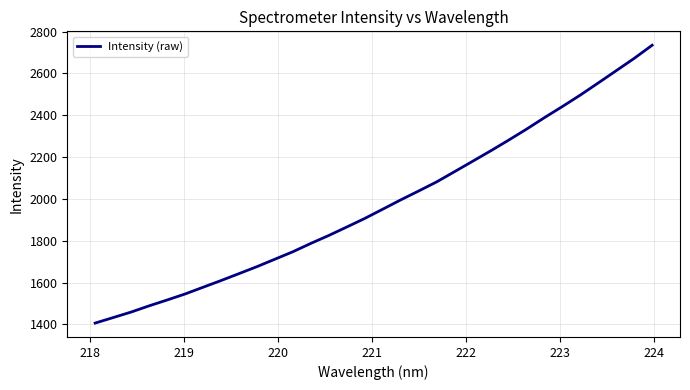

What is the smallest value displayed?

1406.1